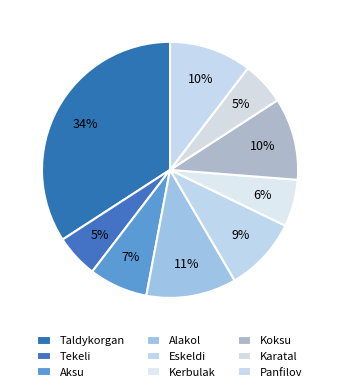

Does Tekeli represent more than half of the total?

No